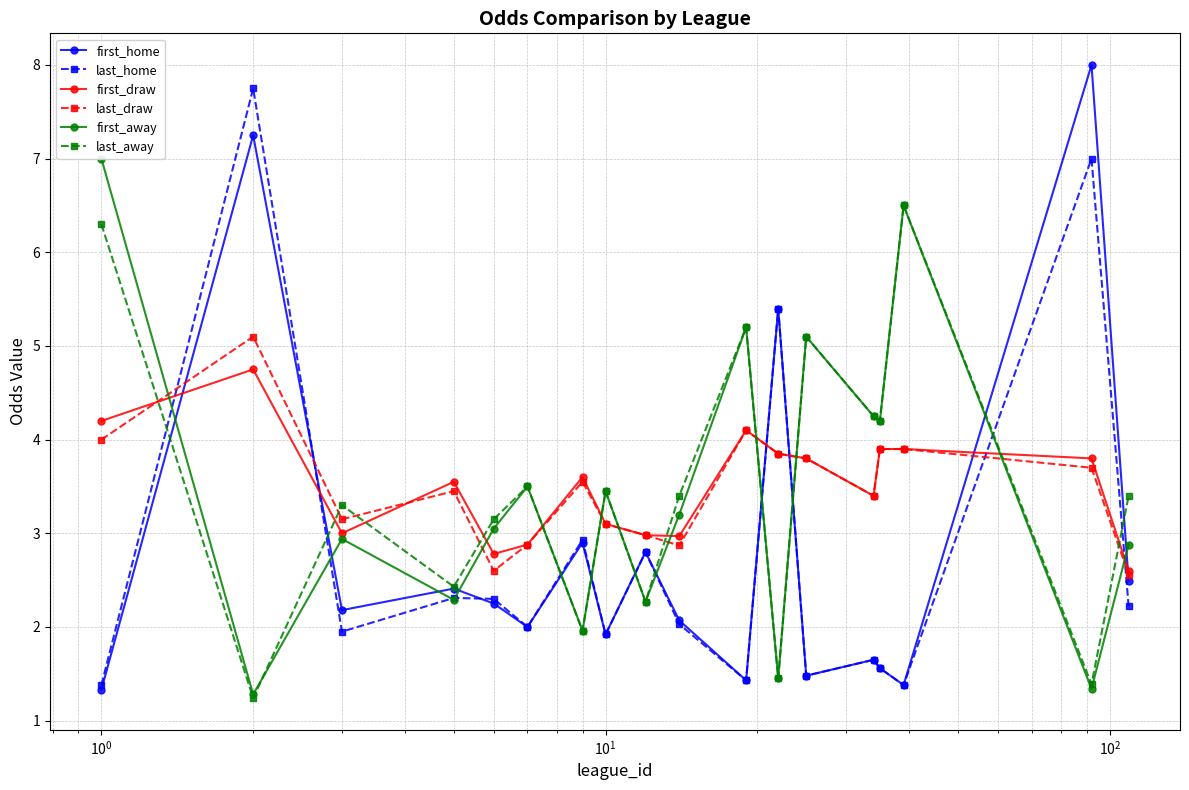

After their last crossing, which series has the higher values: last_draw or first_home?

last_draw